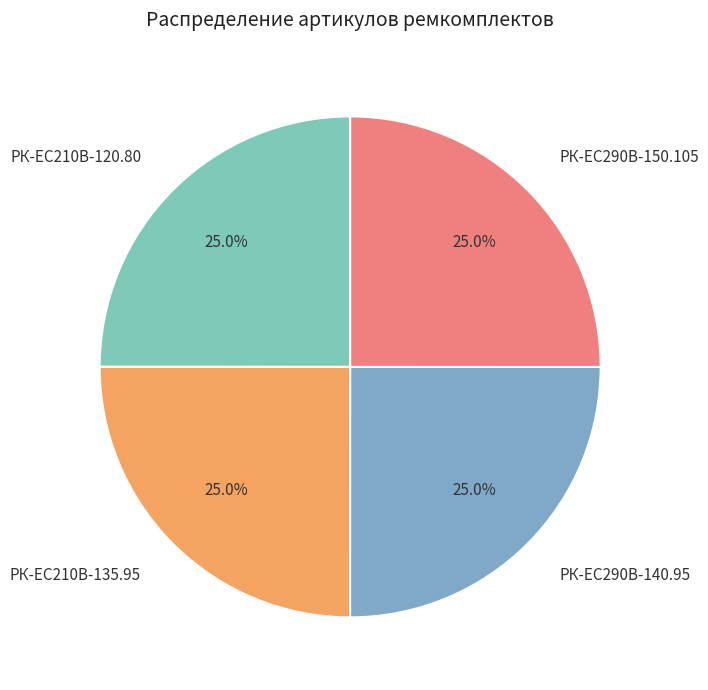

Count the number of slices in the pie.

4